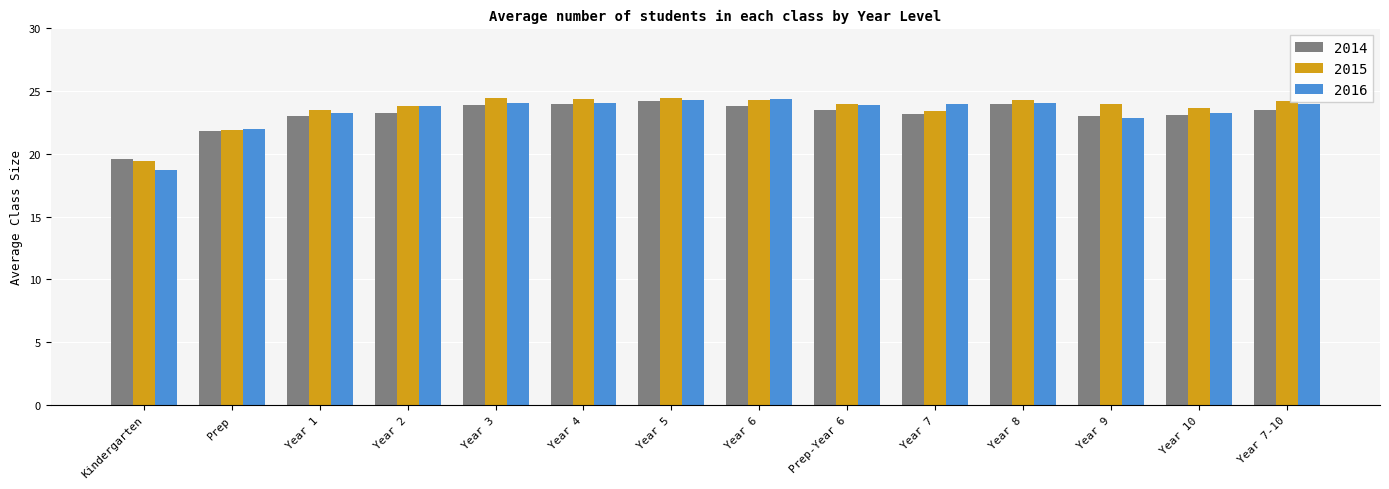

What is the total value across all series at Year 9?

69.9